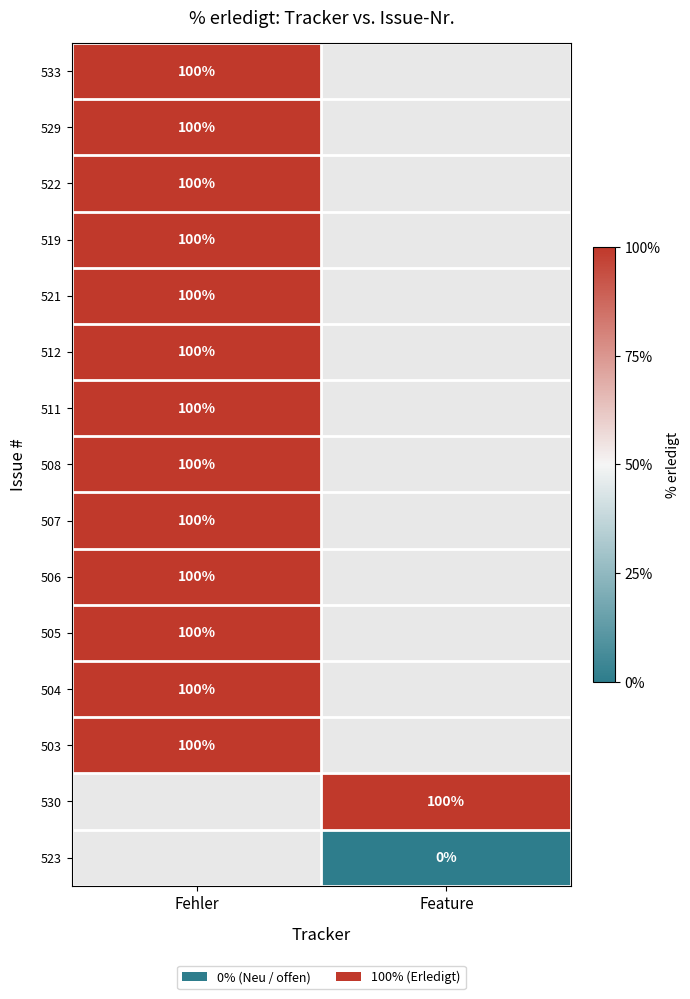

The 521 series shows 100 at Fehler. True or false?

True